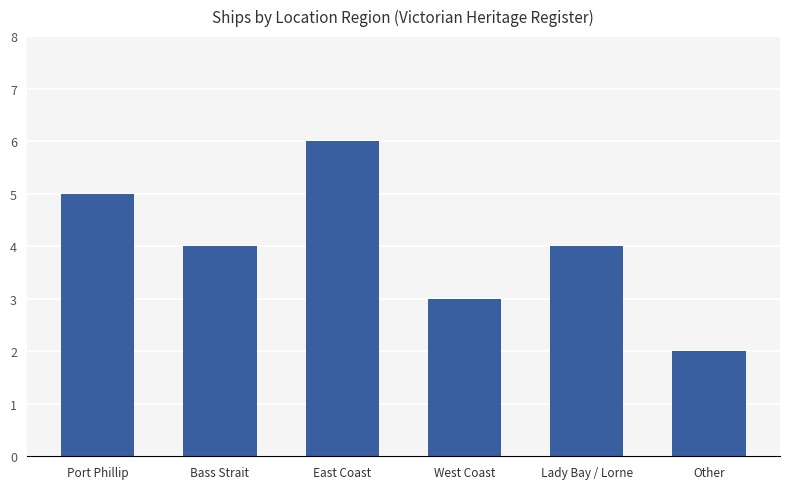

What is the difference between the values at Bass Strait and West Coast?

1